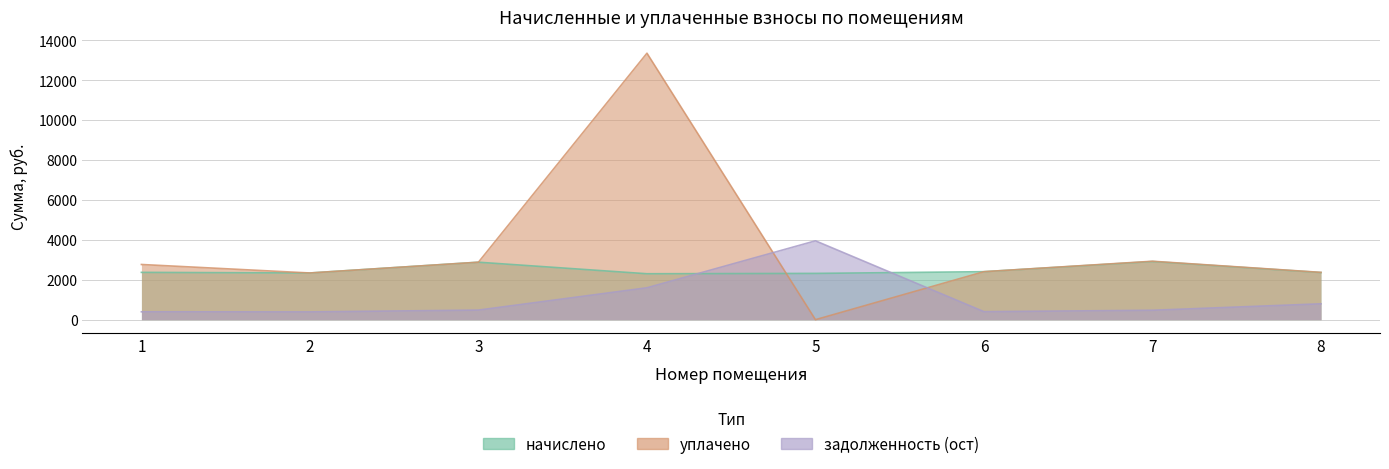

Reading left to right, transcribe all the data shown in this chart.

начислено: 2371.7	2341.4	2881.4	2302.6	2319.8	2406.2	2916.0	2363.0
уплачено: 2767.0	2341.4	2881.4	13358.6	0.0	2406.2	2930.0	2371.4
задолженность (ост): 395.3	390.2	480.2	1598.7	3953.0	401.0	472.0	795.4